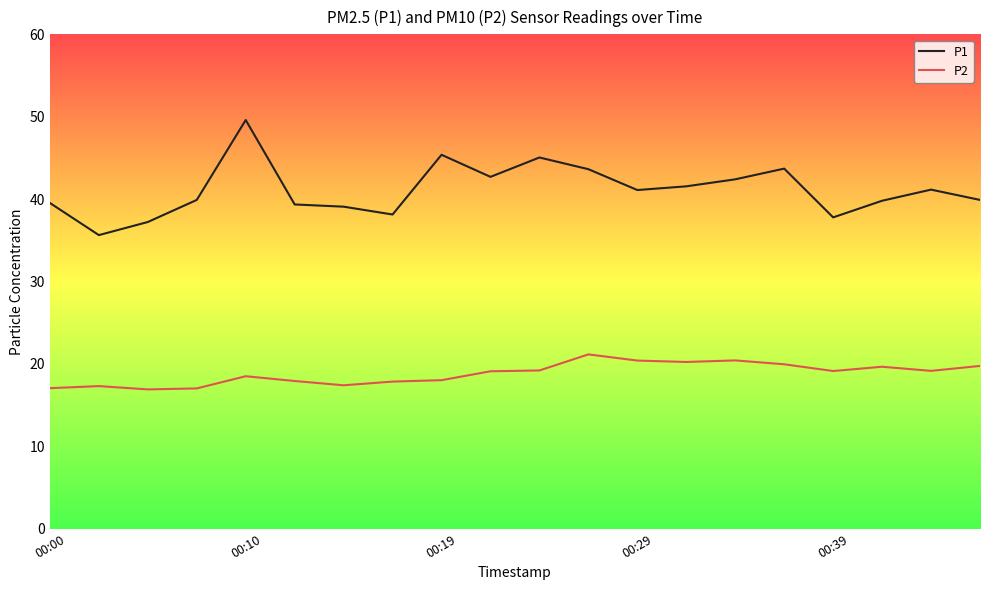

What is the highest value of the P1 series?

49.6